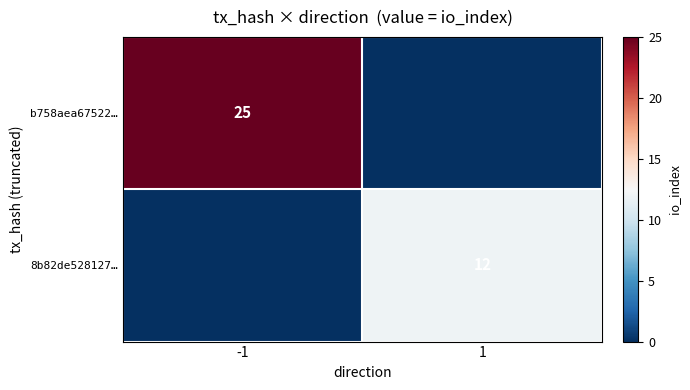

At which label is 8b82de528127… closest to 6?

-1